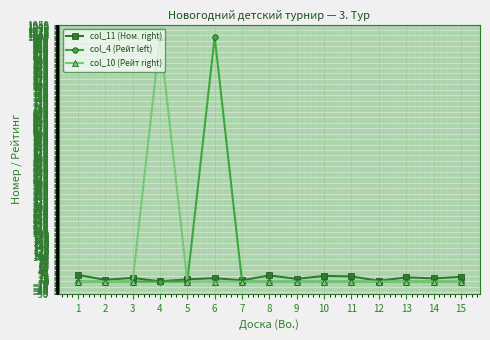

True or false: col_4 (Рейт left) has more than 0 points higher than both neighbors.

True